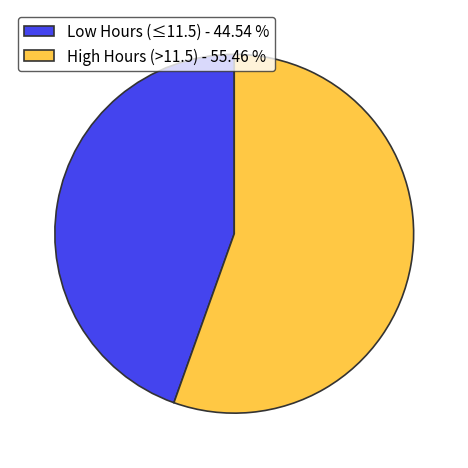

Between High Hours (>11.5) - 55.46 % and Low Hours (≤11.5) - 44.54 %, which is larger?

High Hours (>11.5) - 55.46 %